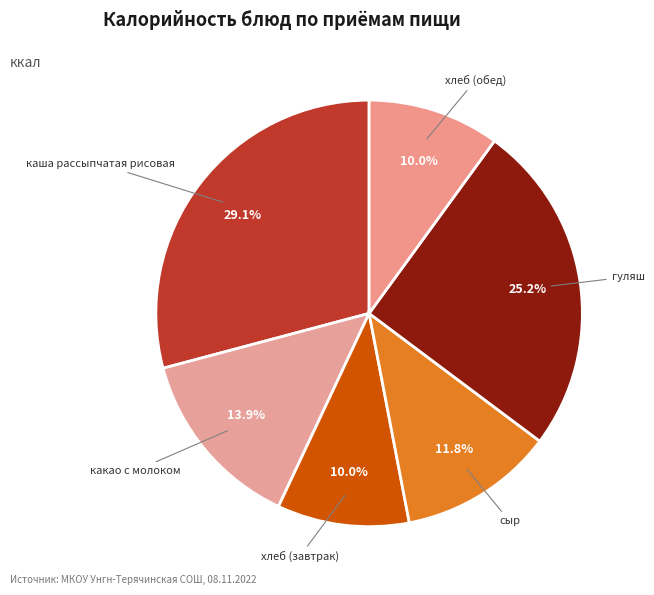

Is there a majority slice in this chart?

No